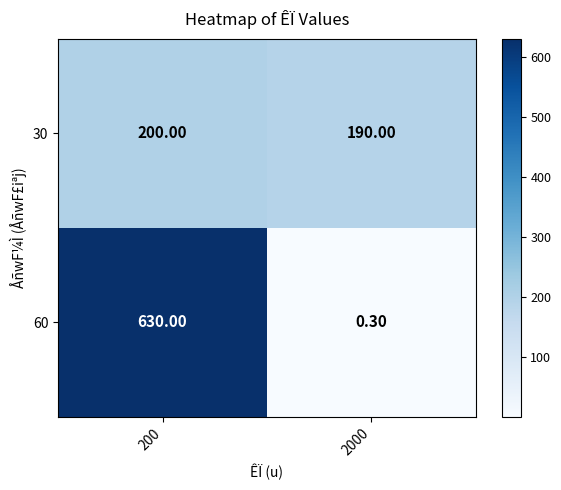

At 200, list the series in order from largest to smallest.

60, 30